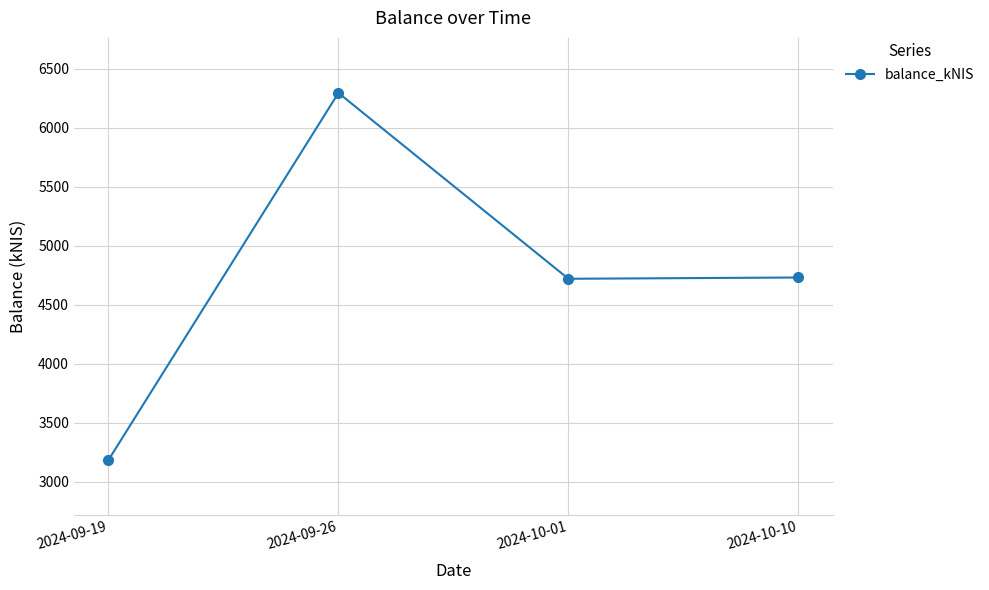

Where does the data first go above 4730?

2024-09-26